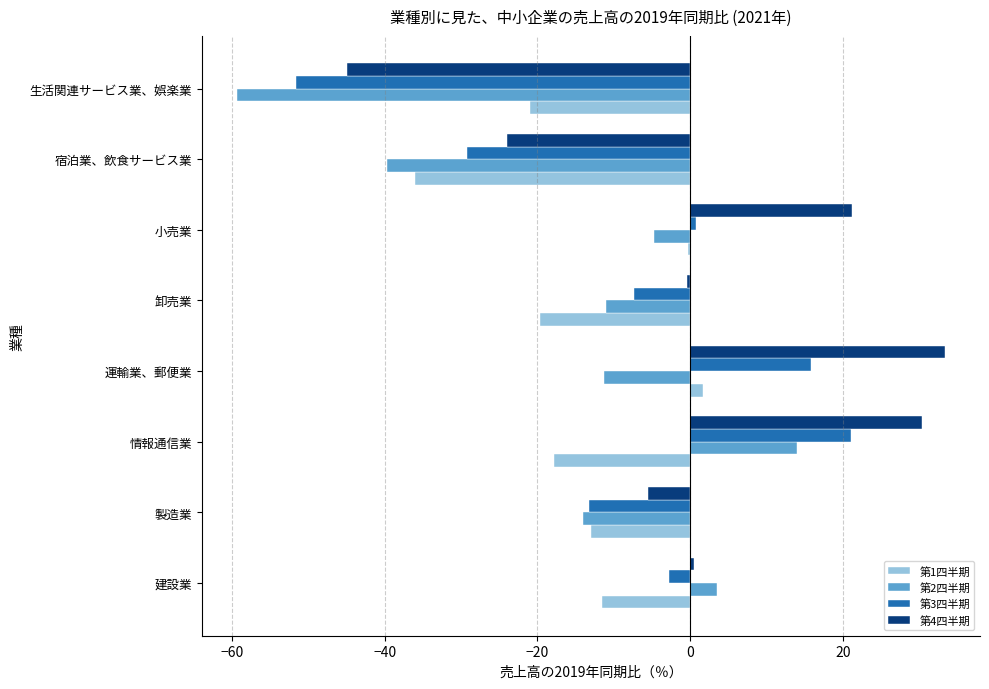

Which category has the lowest value in the 第3四半期 series?

生活関連サービス業、娯楽業